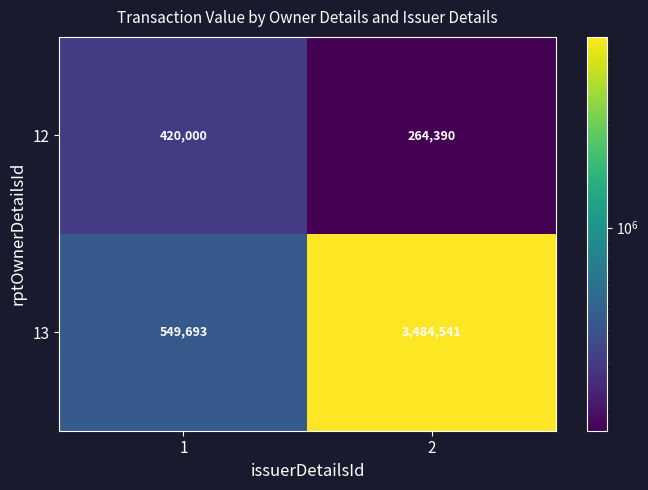

What is the difference between the 13 values at 2 and 1?

2934848